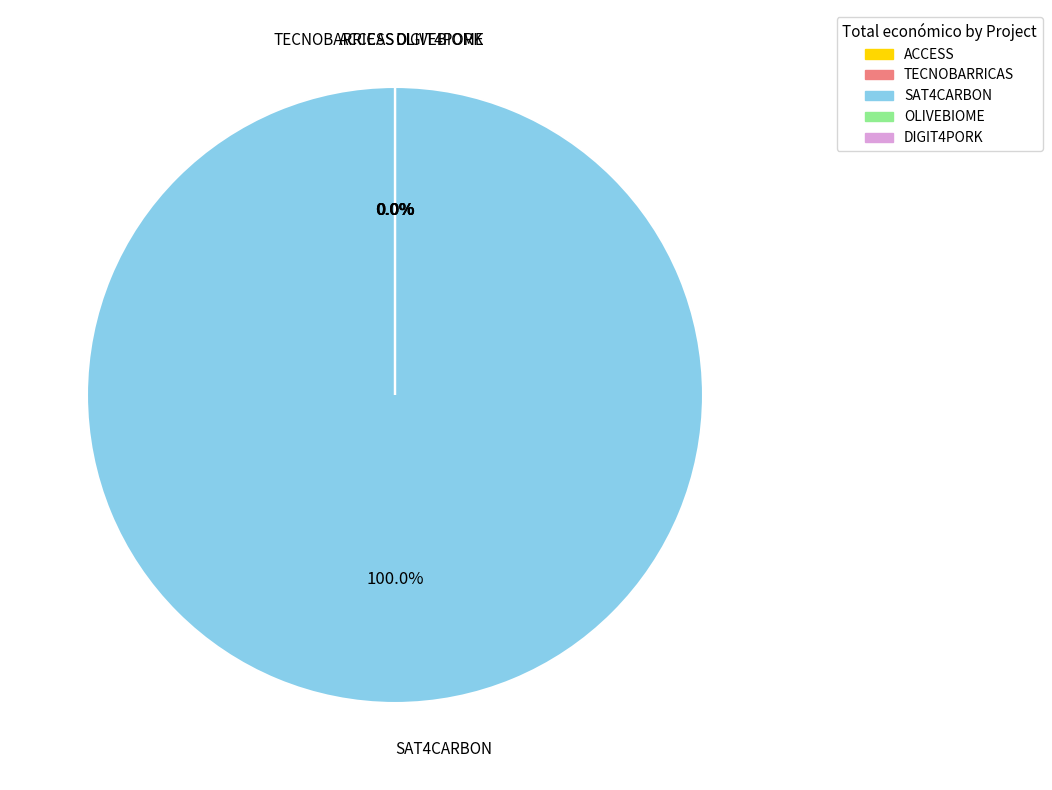

To the nearest percent, what is the average slice percentage?

20%